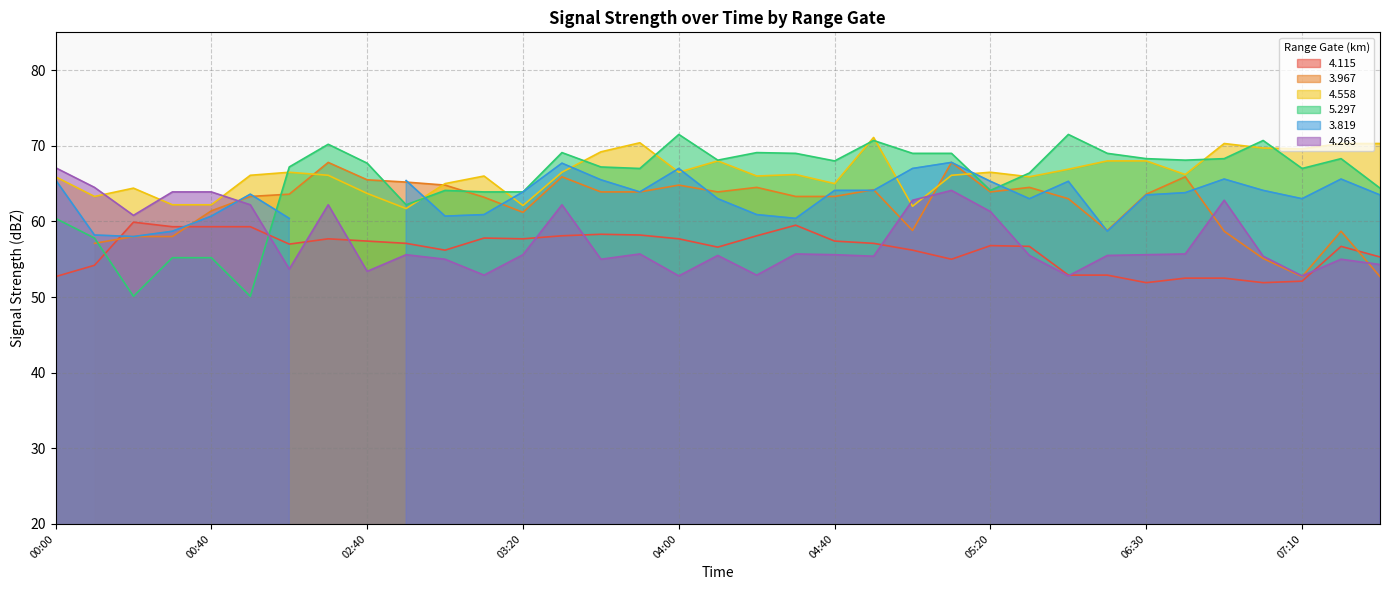

What is the lowest value of the   4.115 series?

51.9